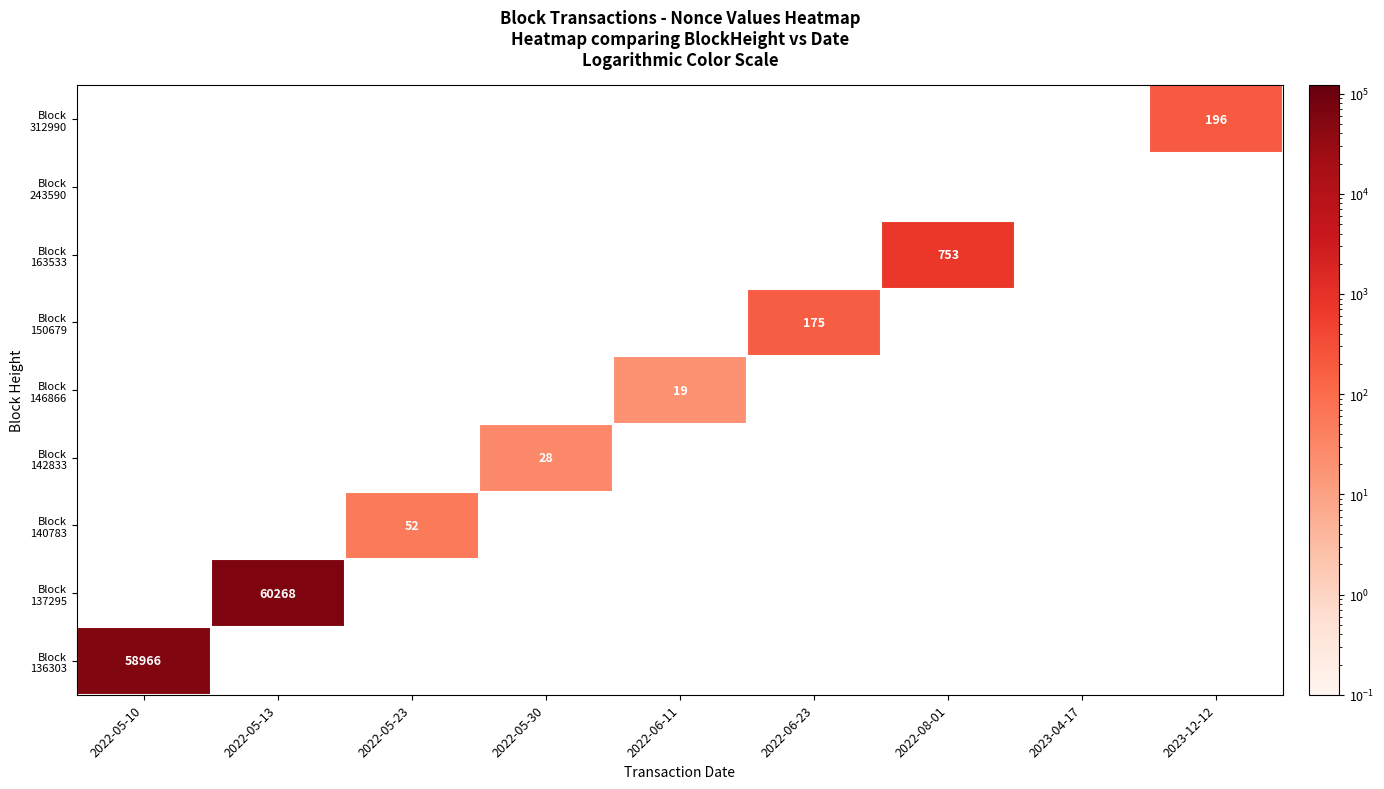

Is the value of Block 163533 at 2022-05-13 greater than the value of Block 243590 at 2022-06-11?

No